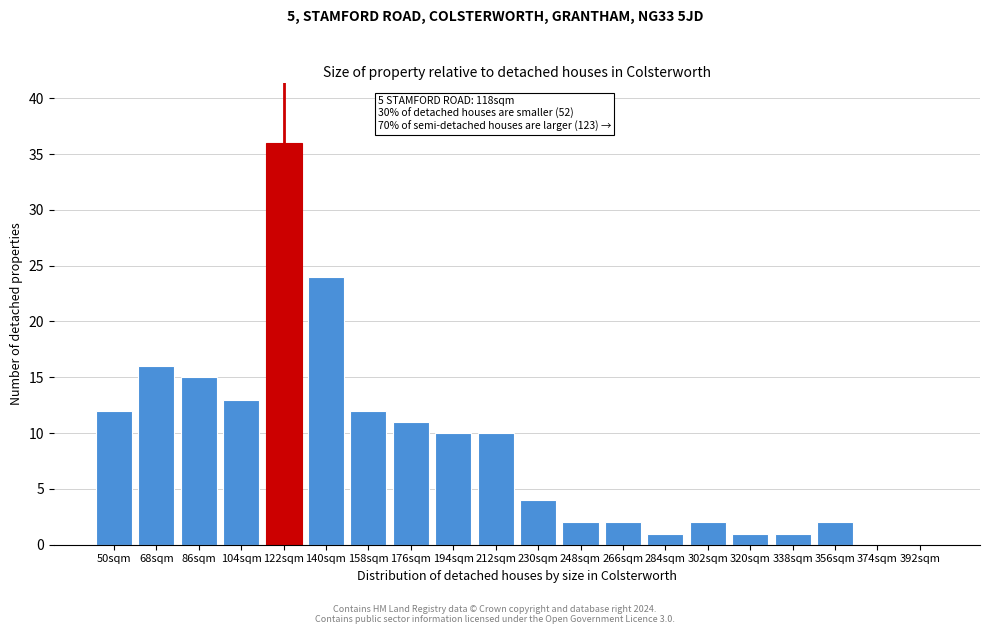

Reading right to left, extract all data points from this chart.

392sqm=0	374sqm=0	356sqm=2	338sqm=1	320sqm=1	302sqm=2	284sqm=1	266sqm=2	248sqm=2	230sqm=4	212sqm=10	194sqm=10	176sqm=11	158sqm=12	140sqm=24	122sqm=36	104sqm=13	86sqm=15	68sqm=16	50sqm=12